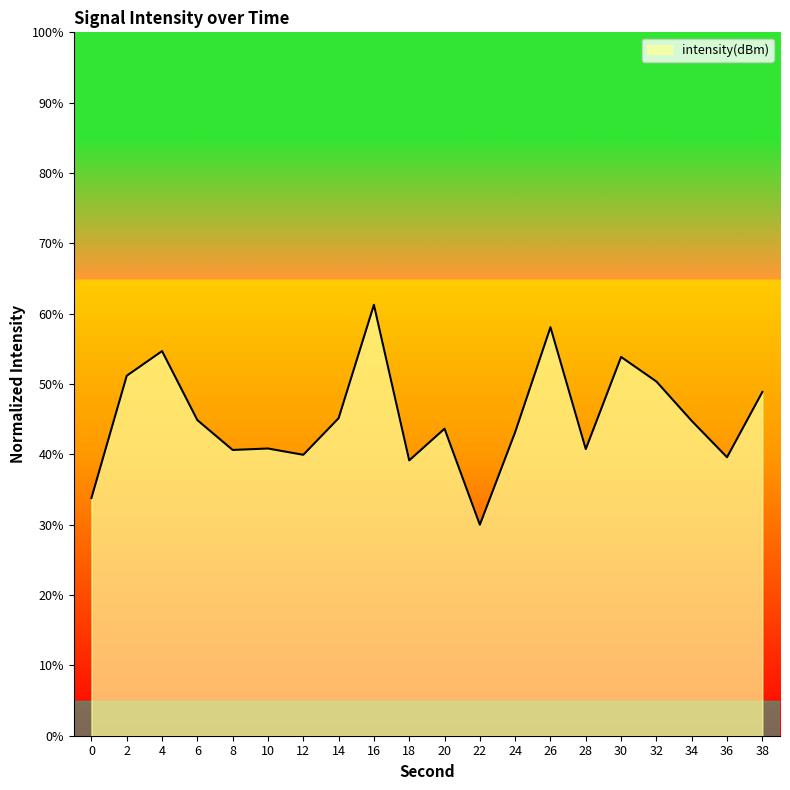

What is the approximate value at 28?

40.8